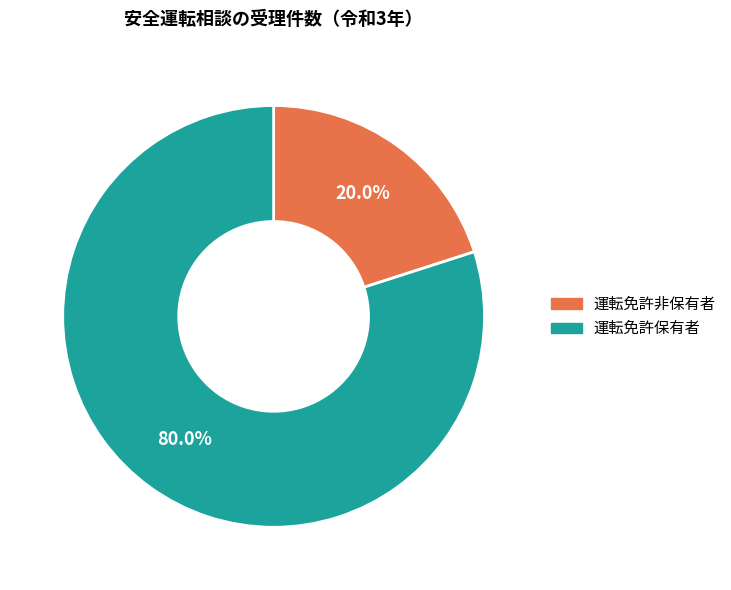

Which category has the biggest portion of the pie?

運転免許保有者